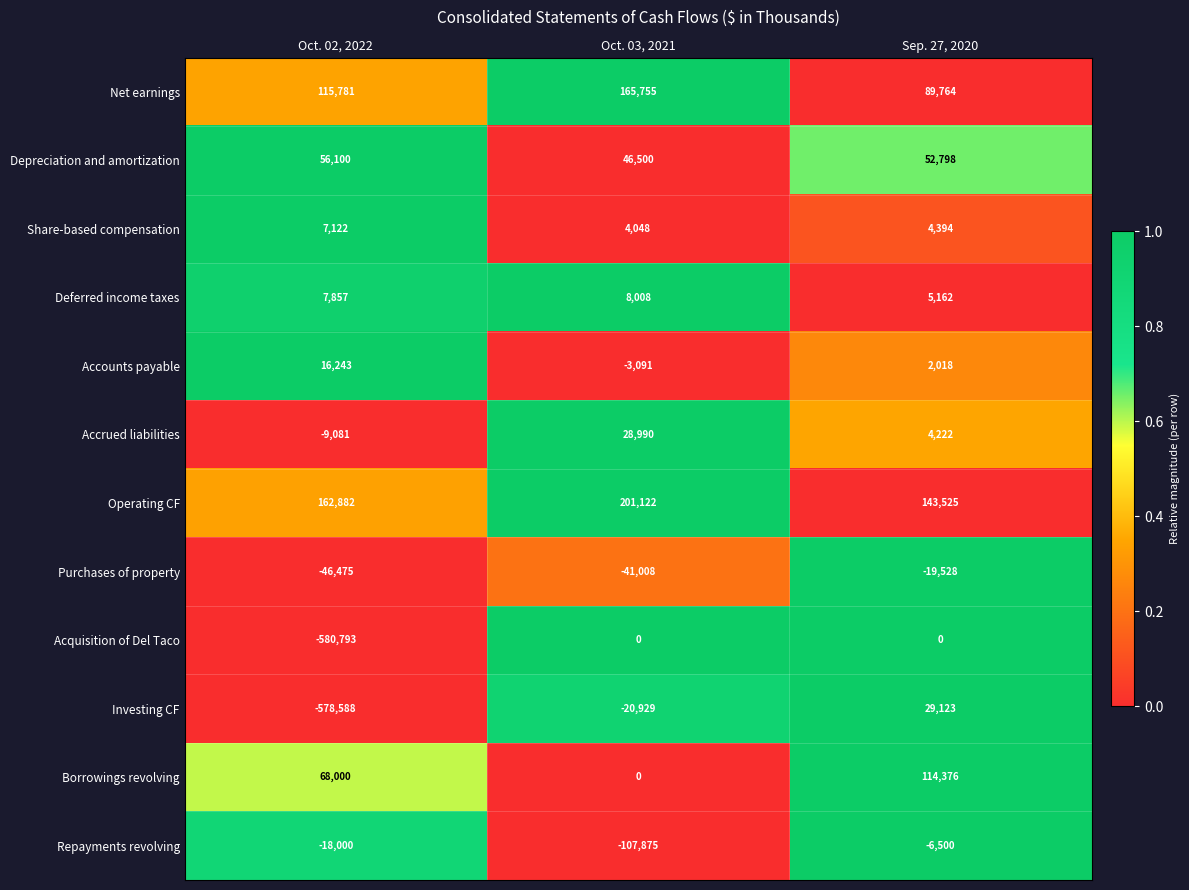

Rank the series by their maximum value, from lowest to highest.

Purchases of property, Repayments revolving, Acquisition of Del Taco, Share-based compensation, Deferred income taxes, Accounts payable, Accrued liabilities, Investing CF, Depreciation and amortization, Borrowings revolving, Net earnings, Operating CF